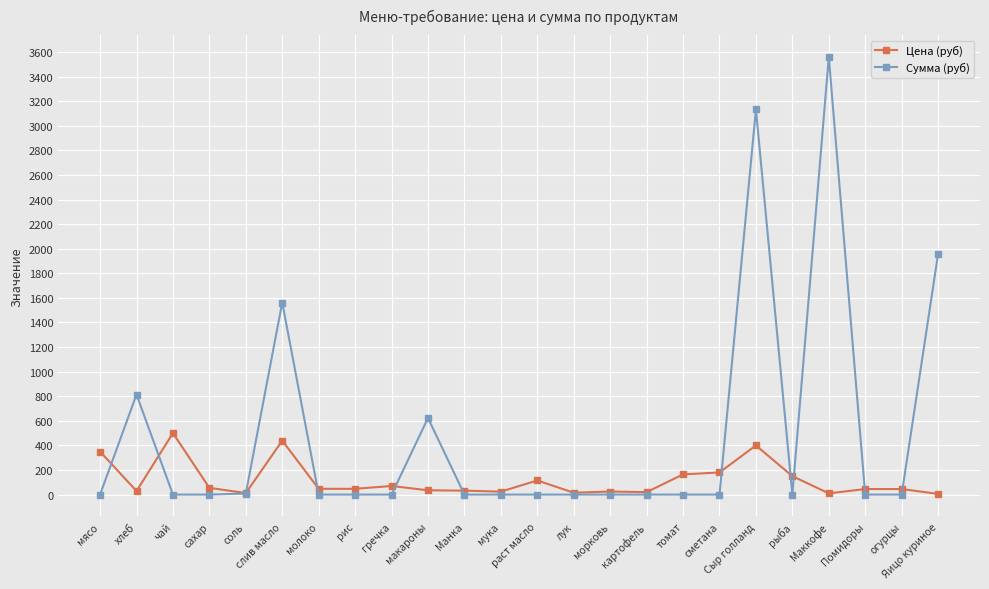

What is the difference between the highest and lowest values at Манка?

32.0